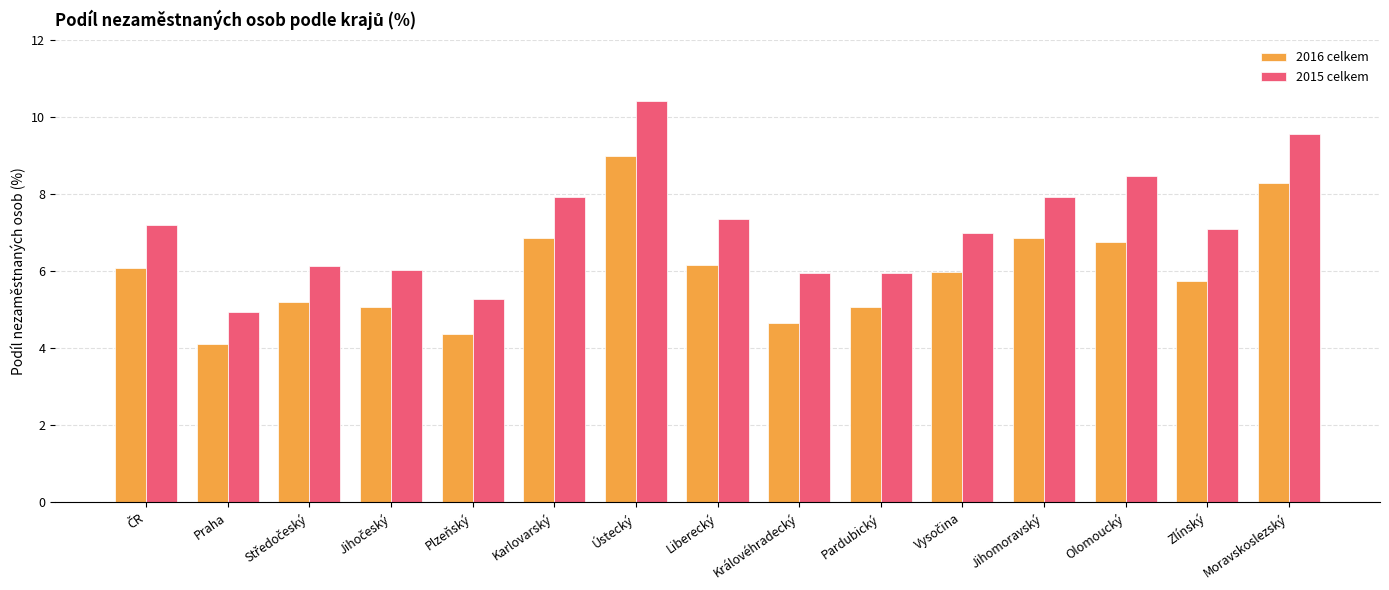

Which category has the highest value across all series?

Ústecký